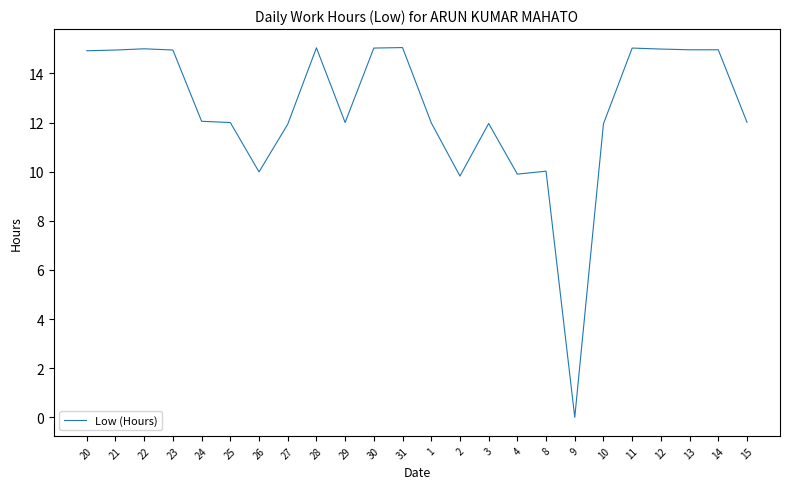

The chart shows a value of 15.0 at 22. True or false?

True